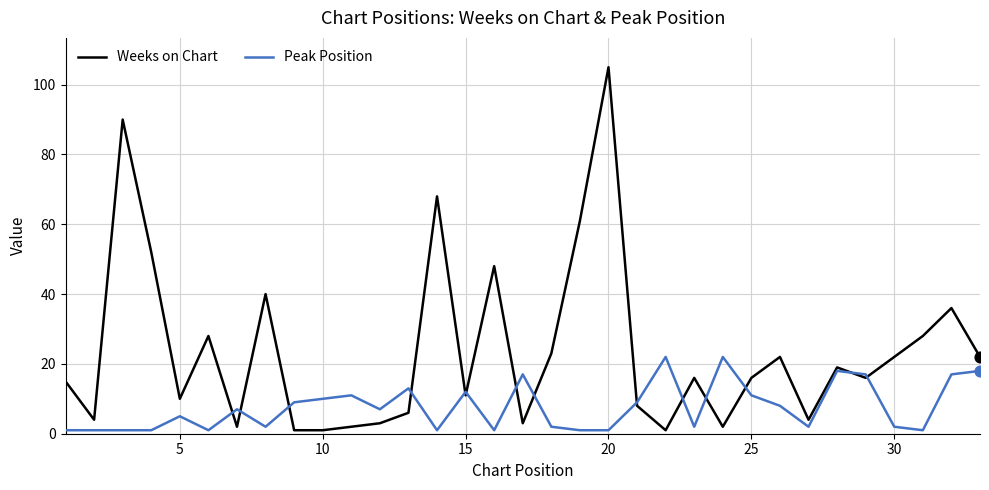

Which series has the largest total across all categories?

Weeks on Chart